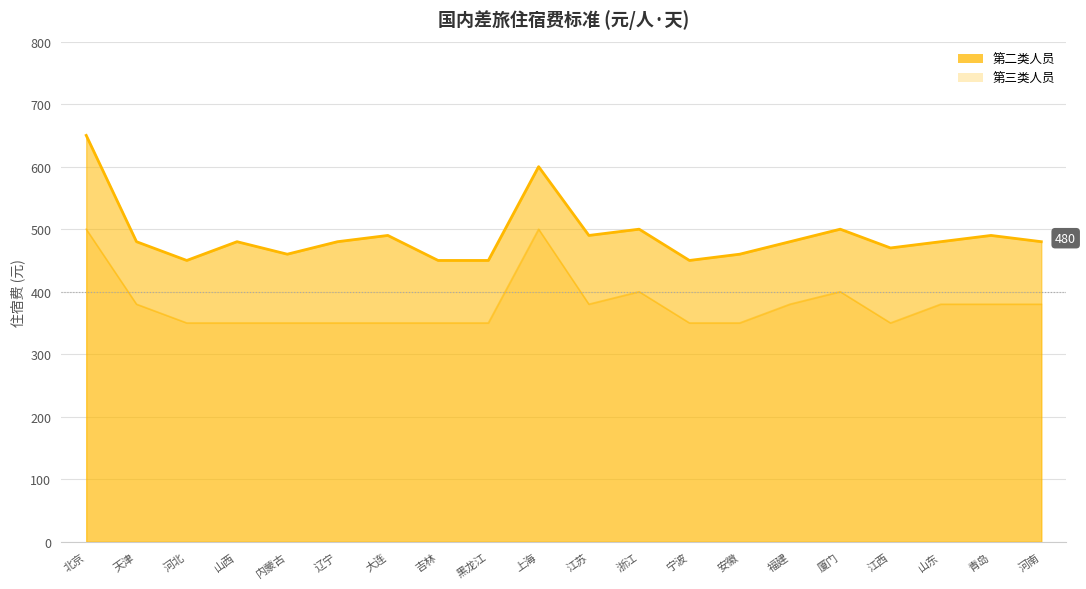

At how many categories does at least one series exceed 549?

2